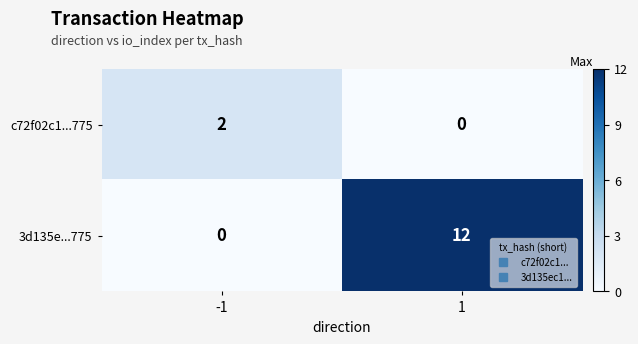

Reading right to left, extract all data points from this chart.

c72f02c1...775: 0	2
3d135e...775: 12	0